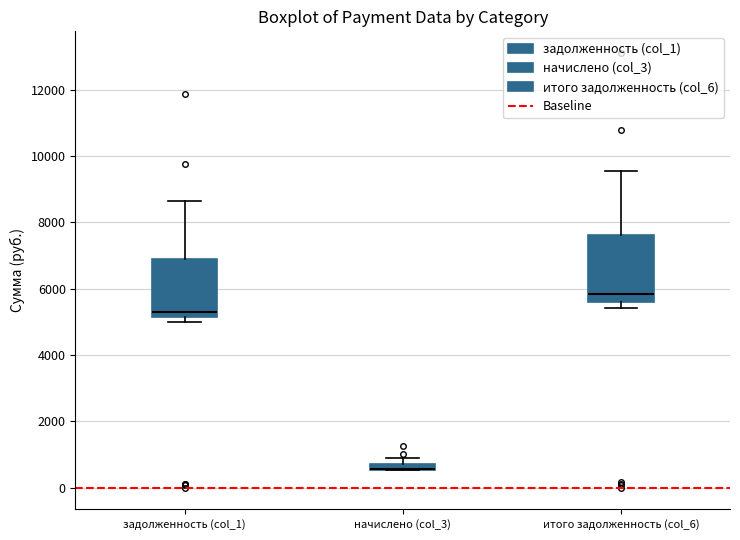

Where is the upper edge of the box for начислено (col_3) on the y-axis? The values are not printed on the chart, so give them approximately, as read against the axis.

800